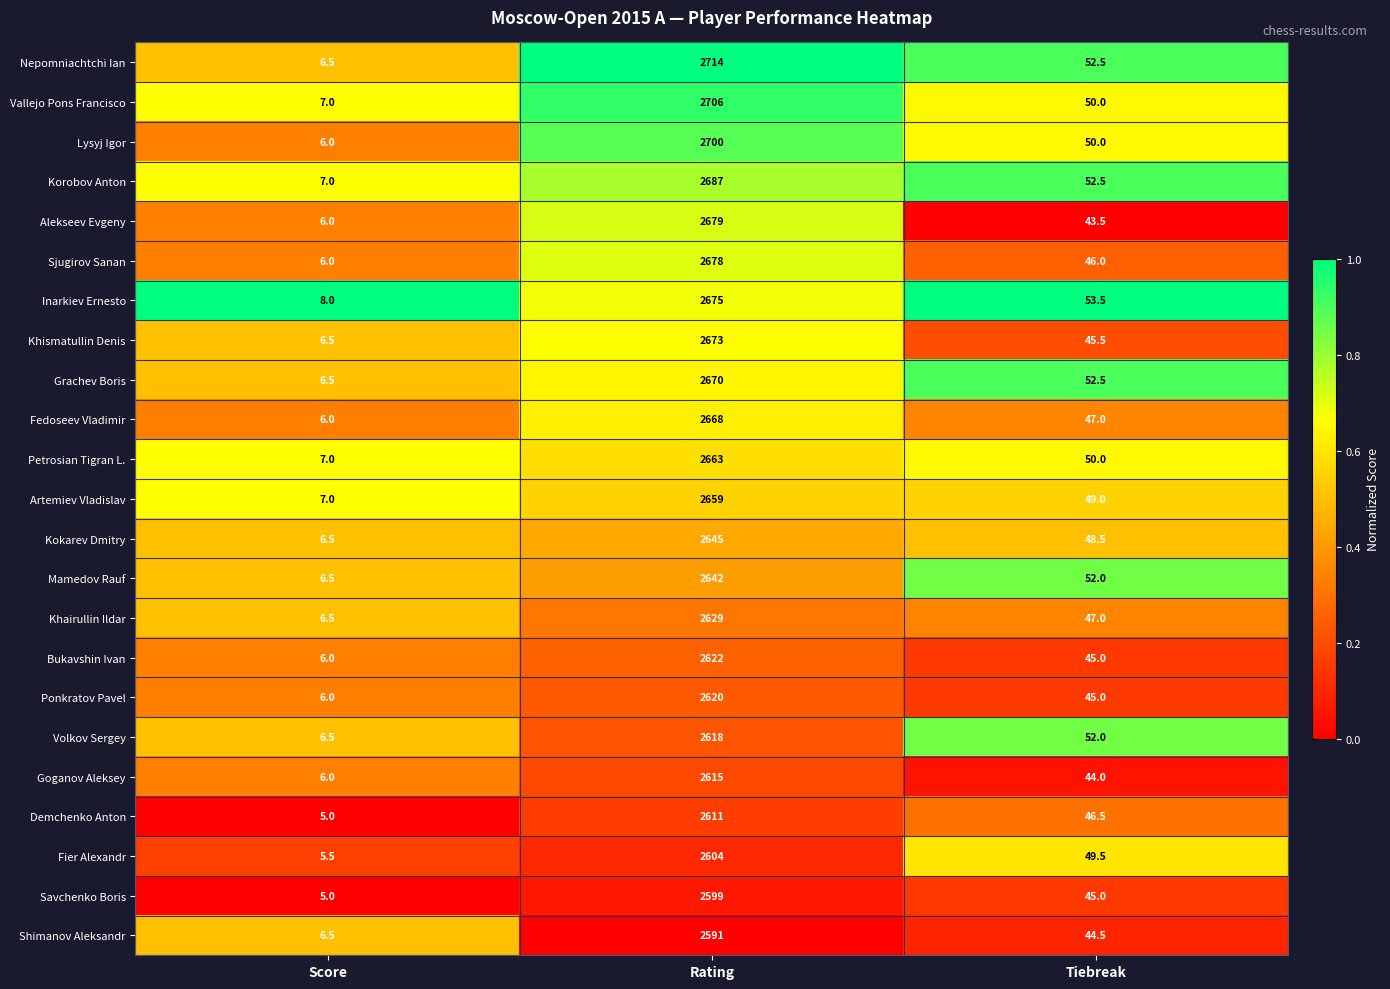

What is the total value across all series at Rating?

60968.0